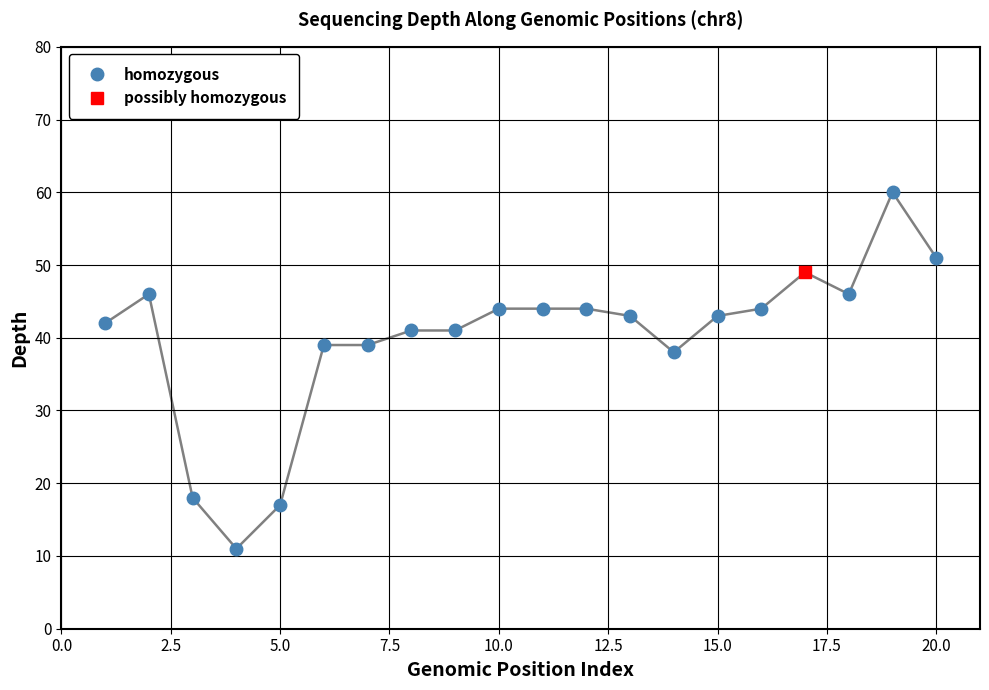

True or false: homozygous has a value of 61 at 10.0.

False